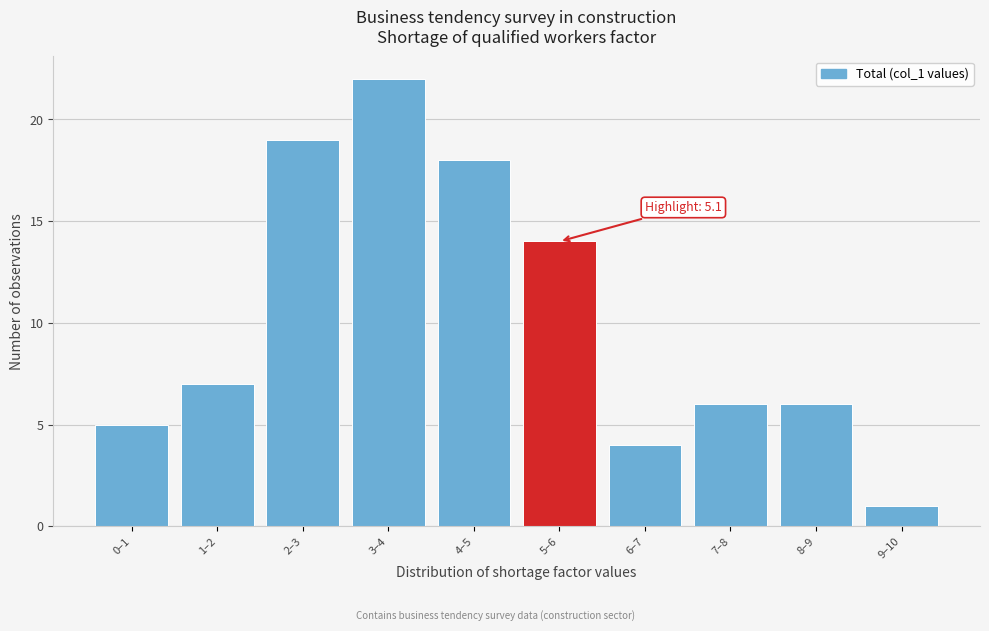

Reading left to right, extract all data points from this chart.

5	7	19	22	18	14	4	6	6	1